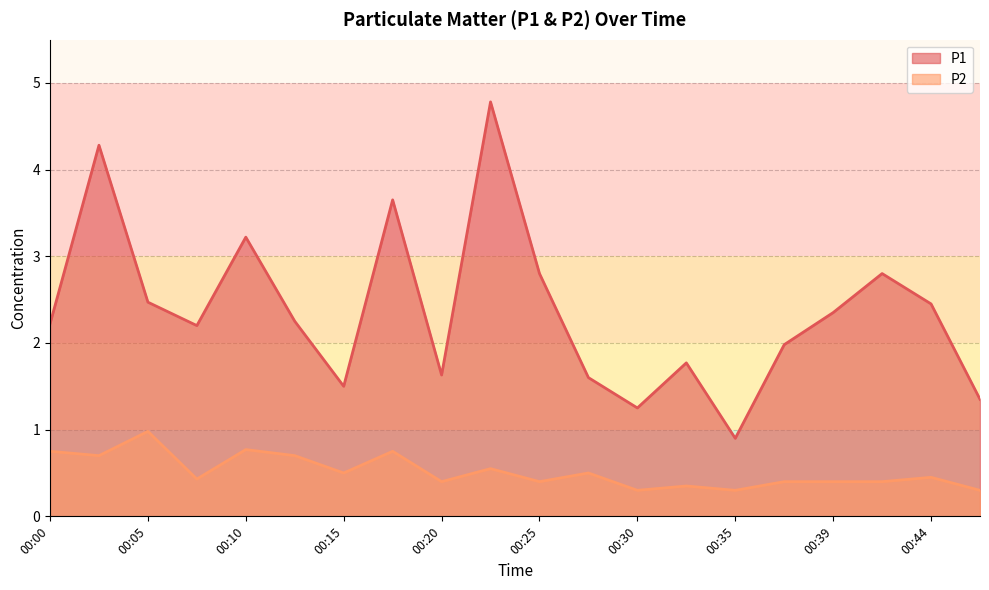

Is the value of P2 at 00:47 greater than the value of P1 at 00:39?

No